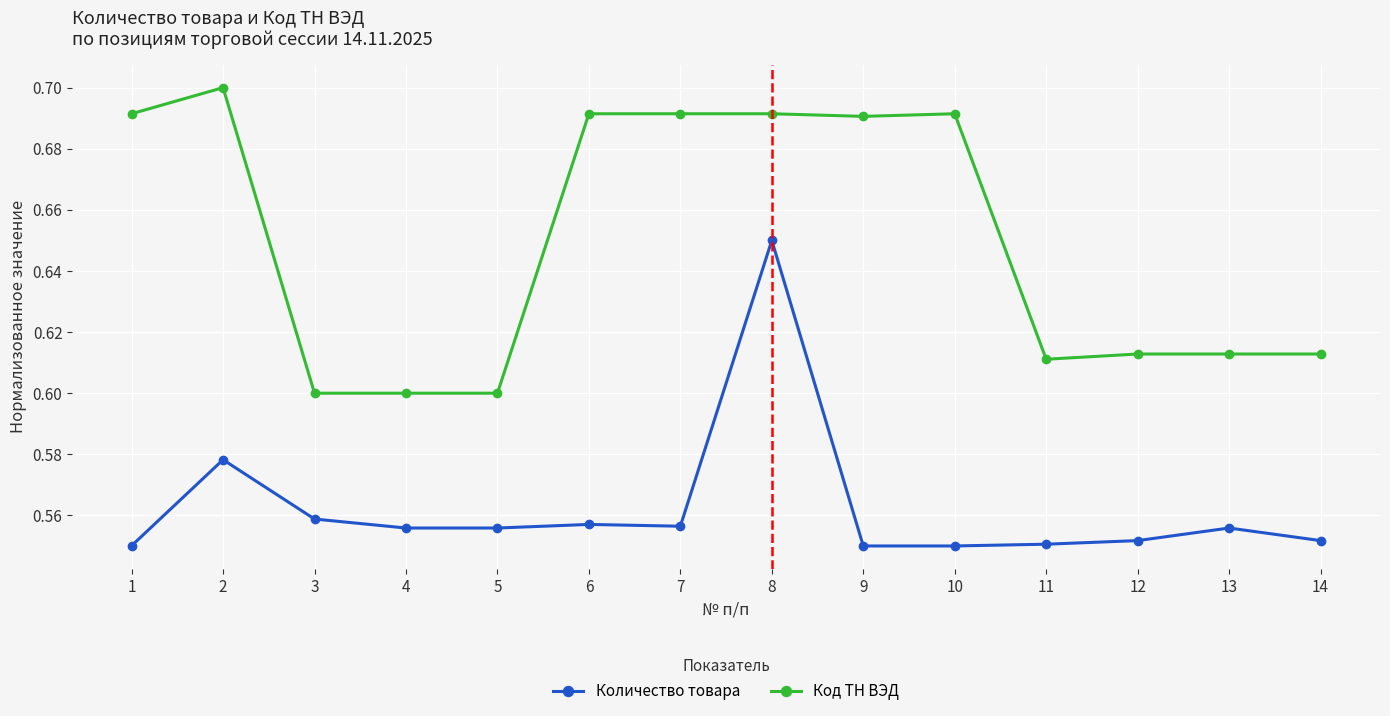

Between 7 and 14, which series saw the biggest shift?

Код ТН ВЭД